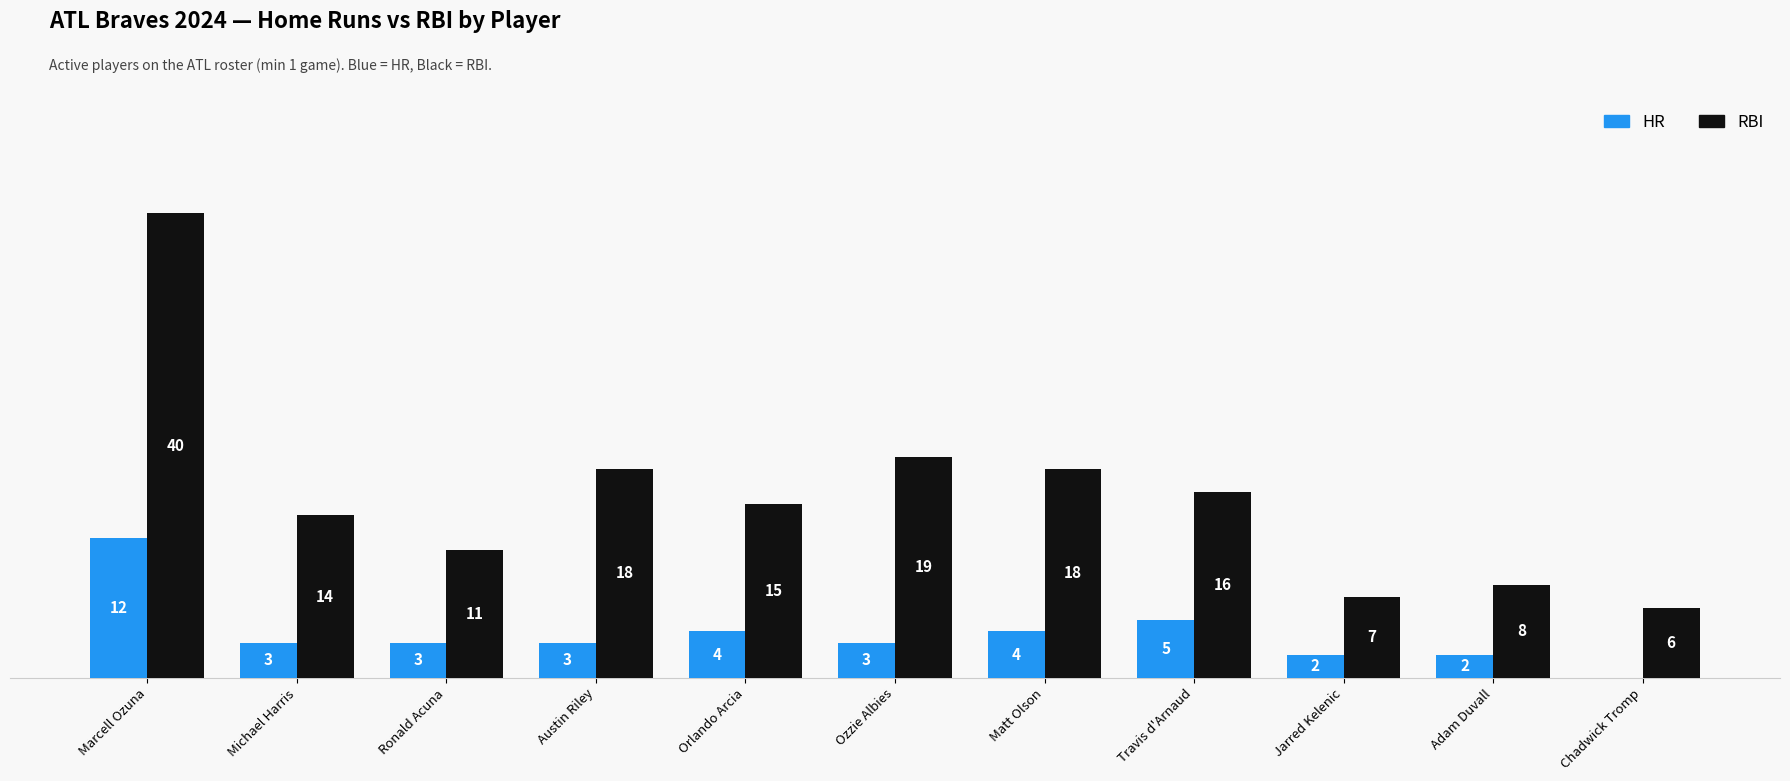

Which series changed the most between Austin Riley and Ozzie Albies?

RBI